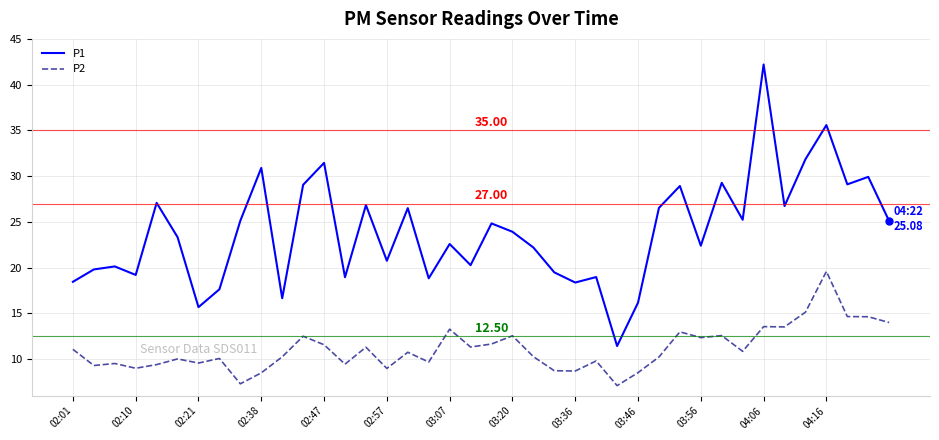

List the series in order of their overall mean, lowest first.

P2, P1